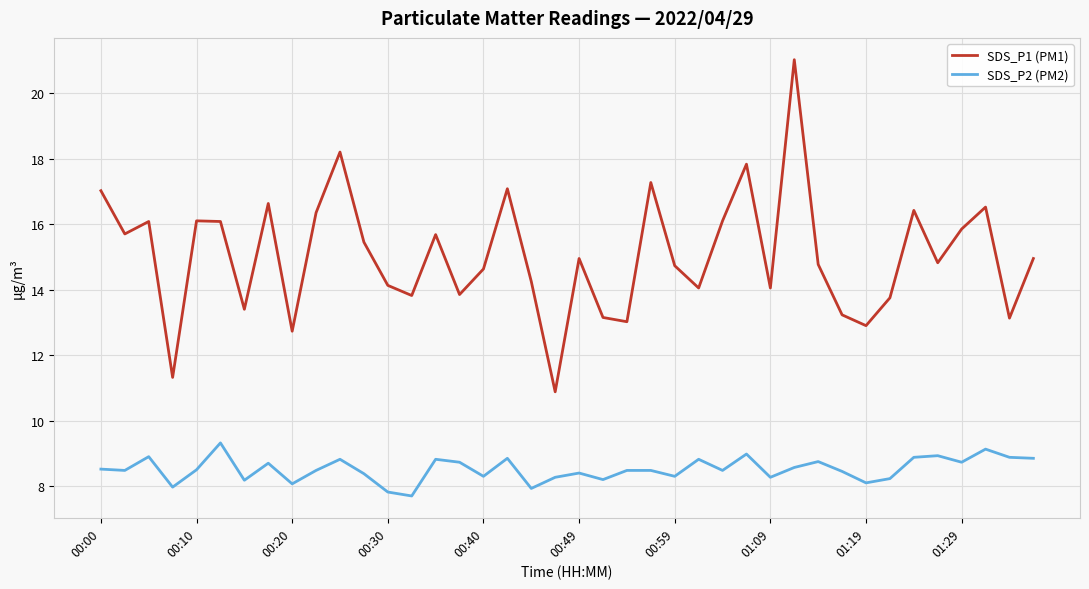

True or false: SDS_P2 (PM2) and SDS_P1 (PM1) intersect in this chart.

False